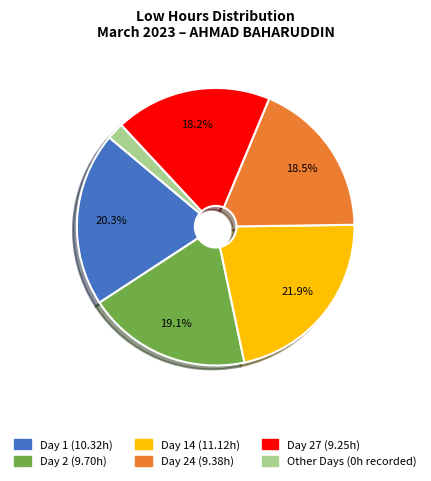

To the nearest percent, what is the average slice percentage?

17%